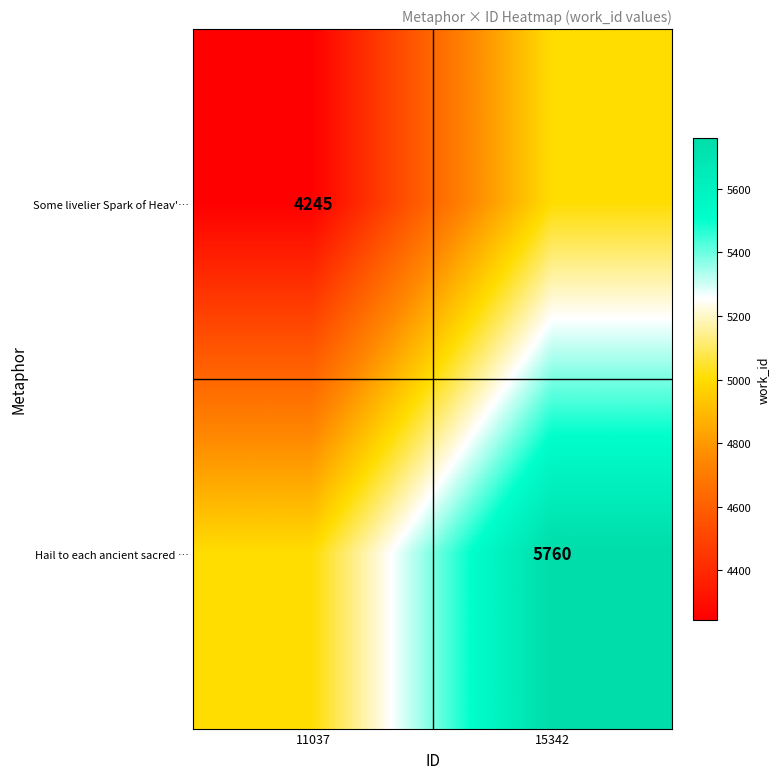

What is the difference between the highest and lowest values at 11037?

757.5